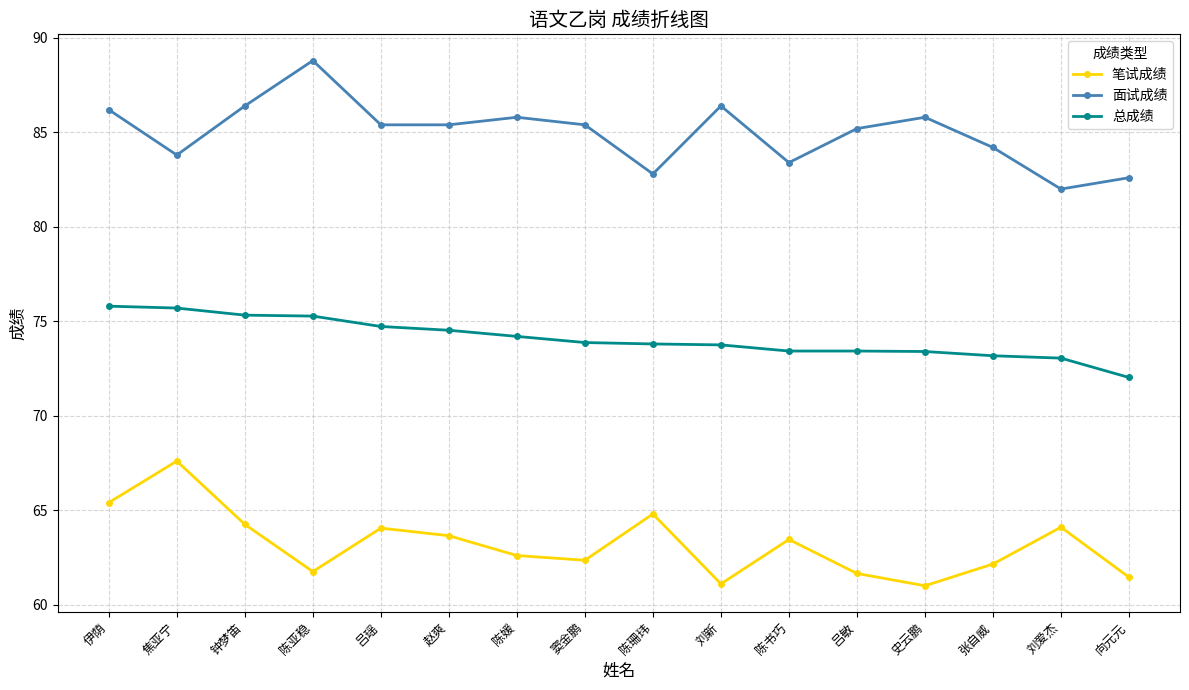

What is the label of the 16th point from the left?

向元元